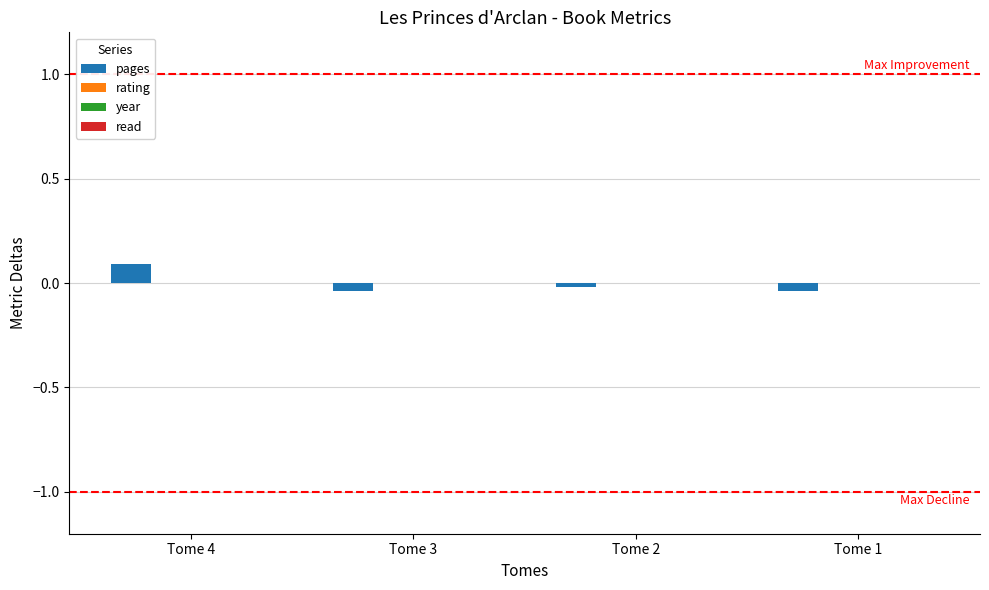

At which category is the sum across all series the highest?

Tome 4